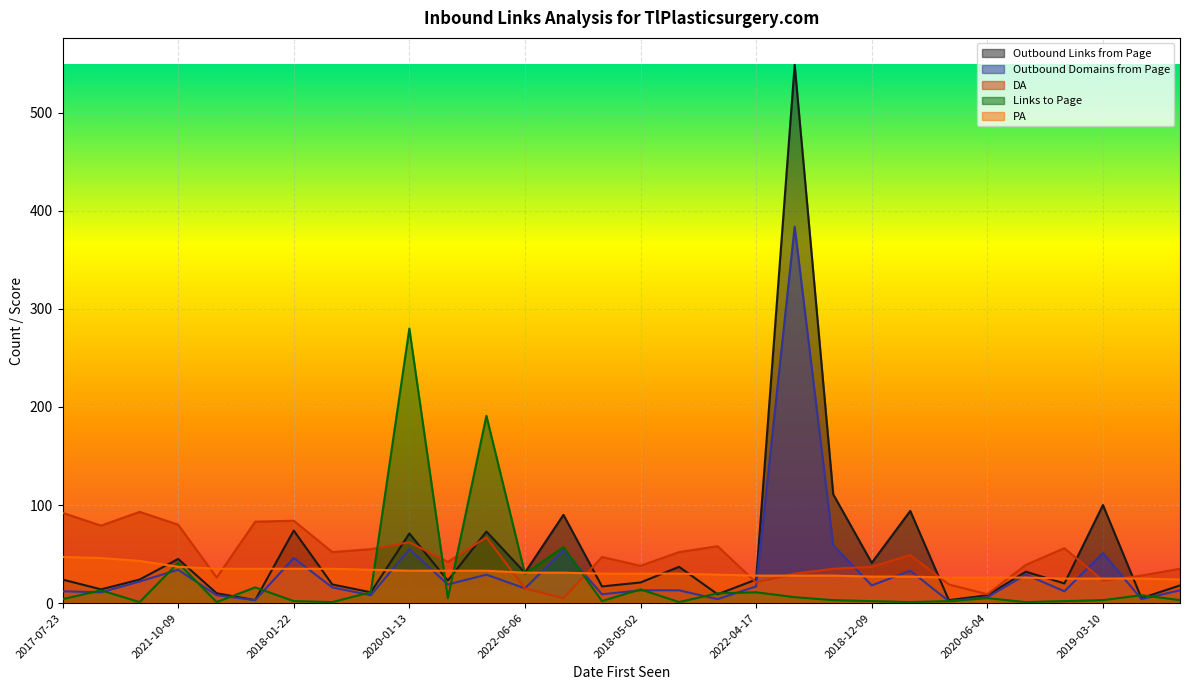

What is the sum of the Outbound Domains from Page values at 2023-06-14 and 2016-05-22?

13